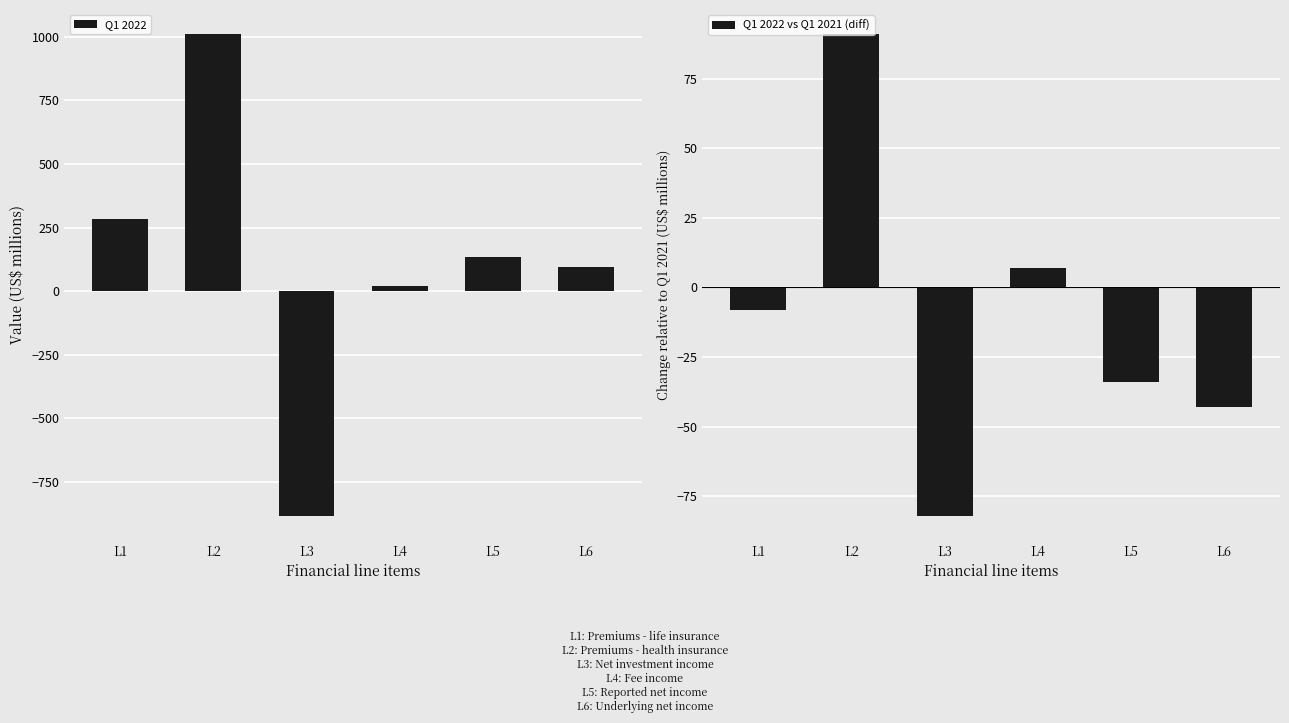

What is the average value of the Q1 2022 series?

110